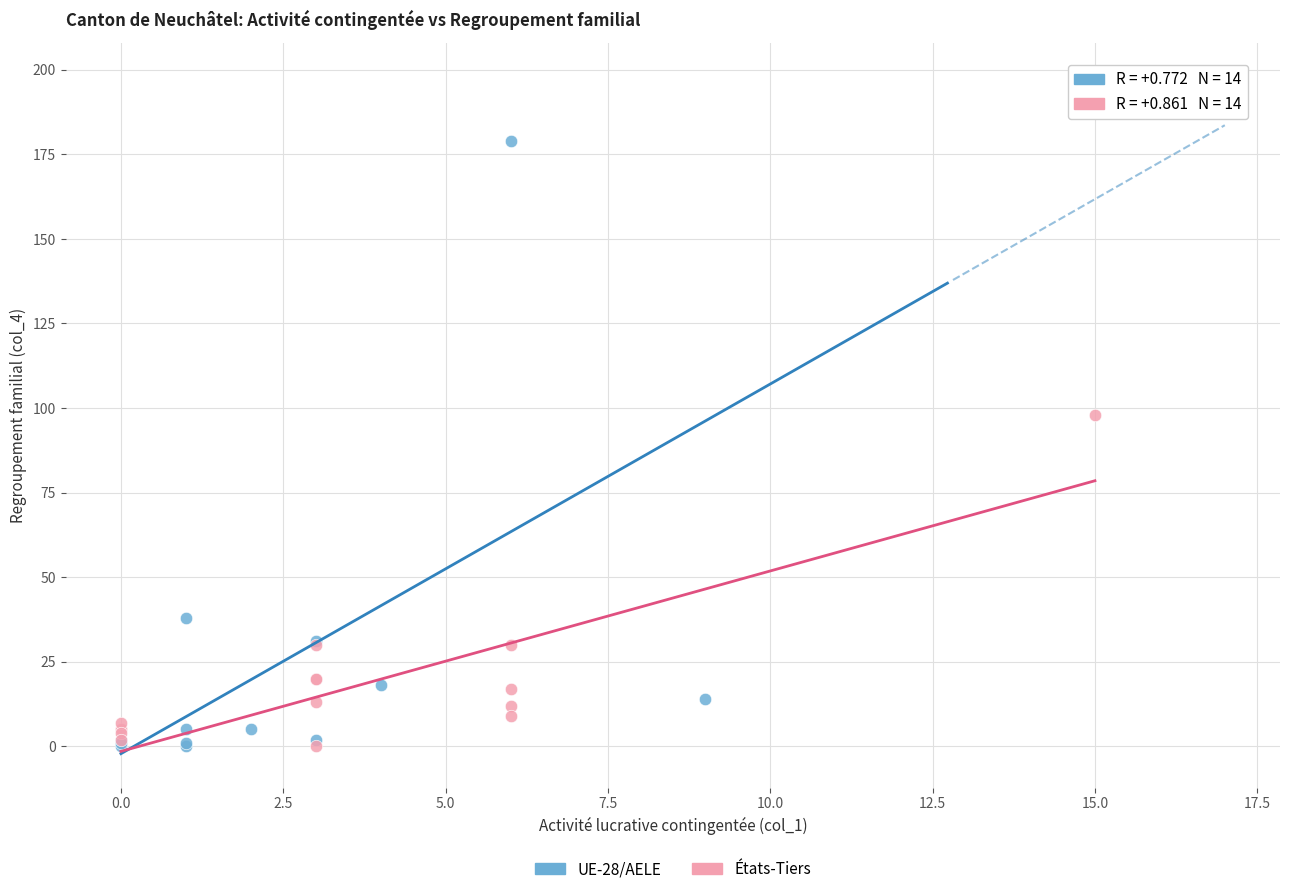

Which series has the widest spread of Y values?

UE-28/AELE